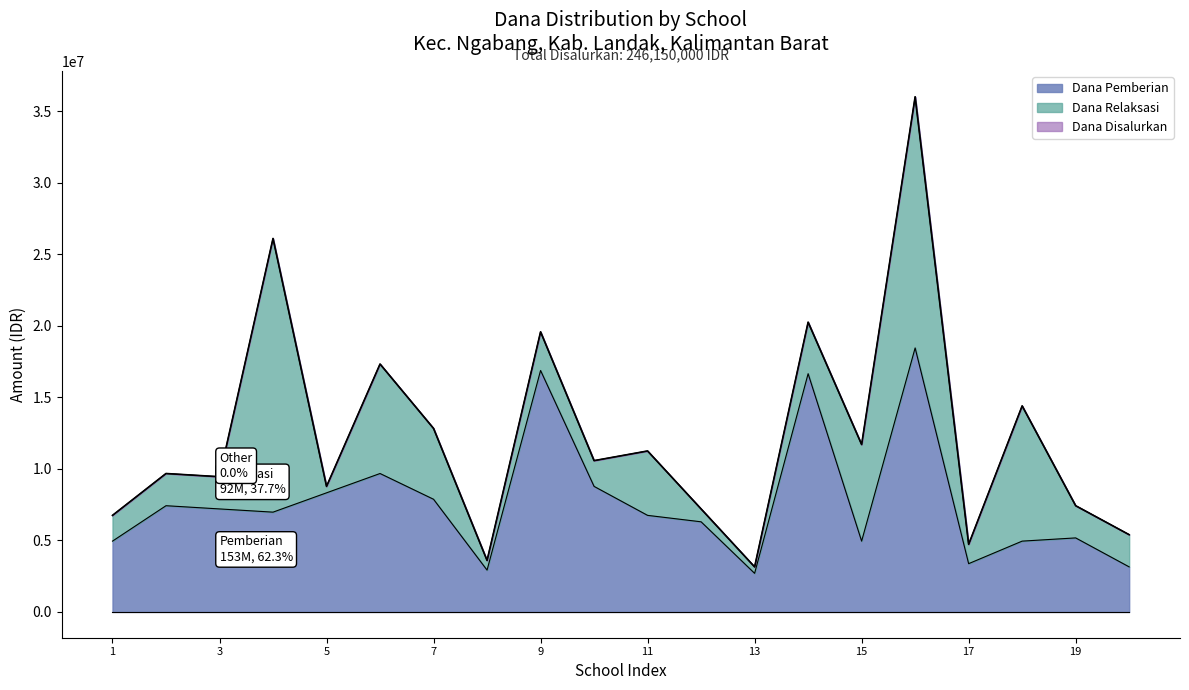

What is the maximum value for Dana Pemberian?

18450000